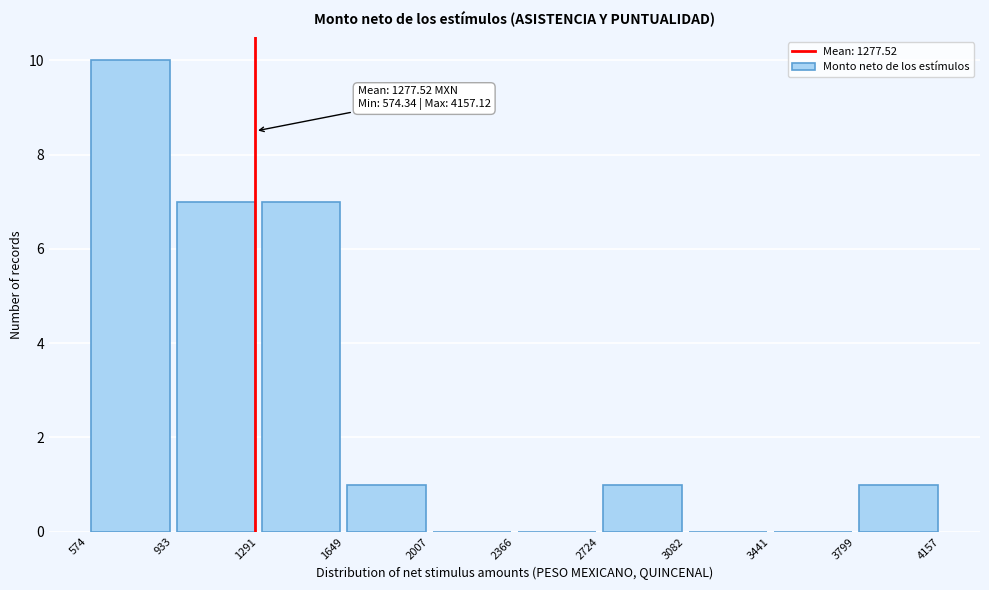

Over which range of the x-axis is the bar tallest?

574 to 933